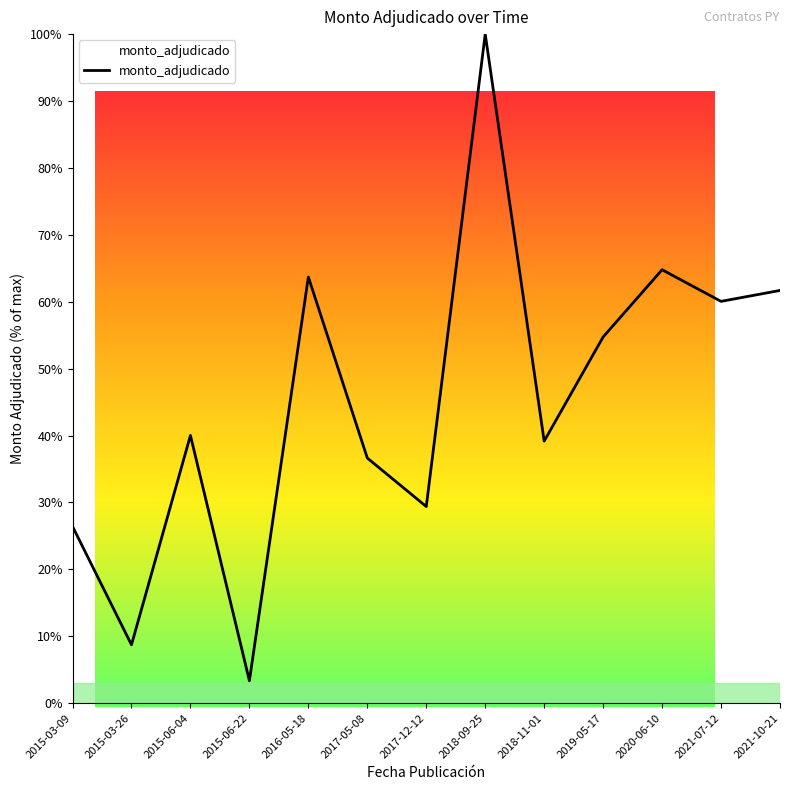

What position from the left is 2019-05-17?

10